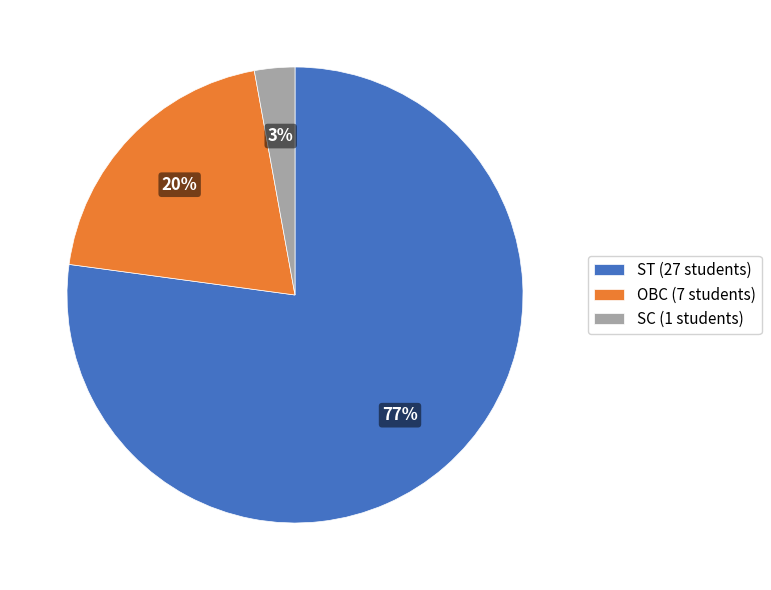

Is it true that OBC (7 students) is 35% of the pie?

False